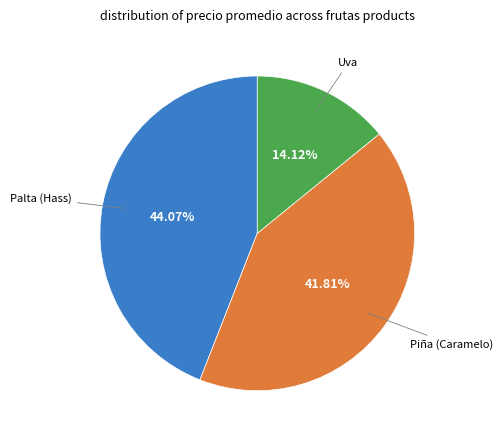

Is there a majority slice in this chart?

No